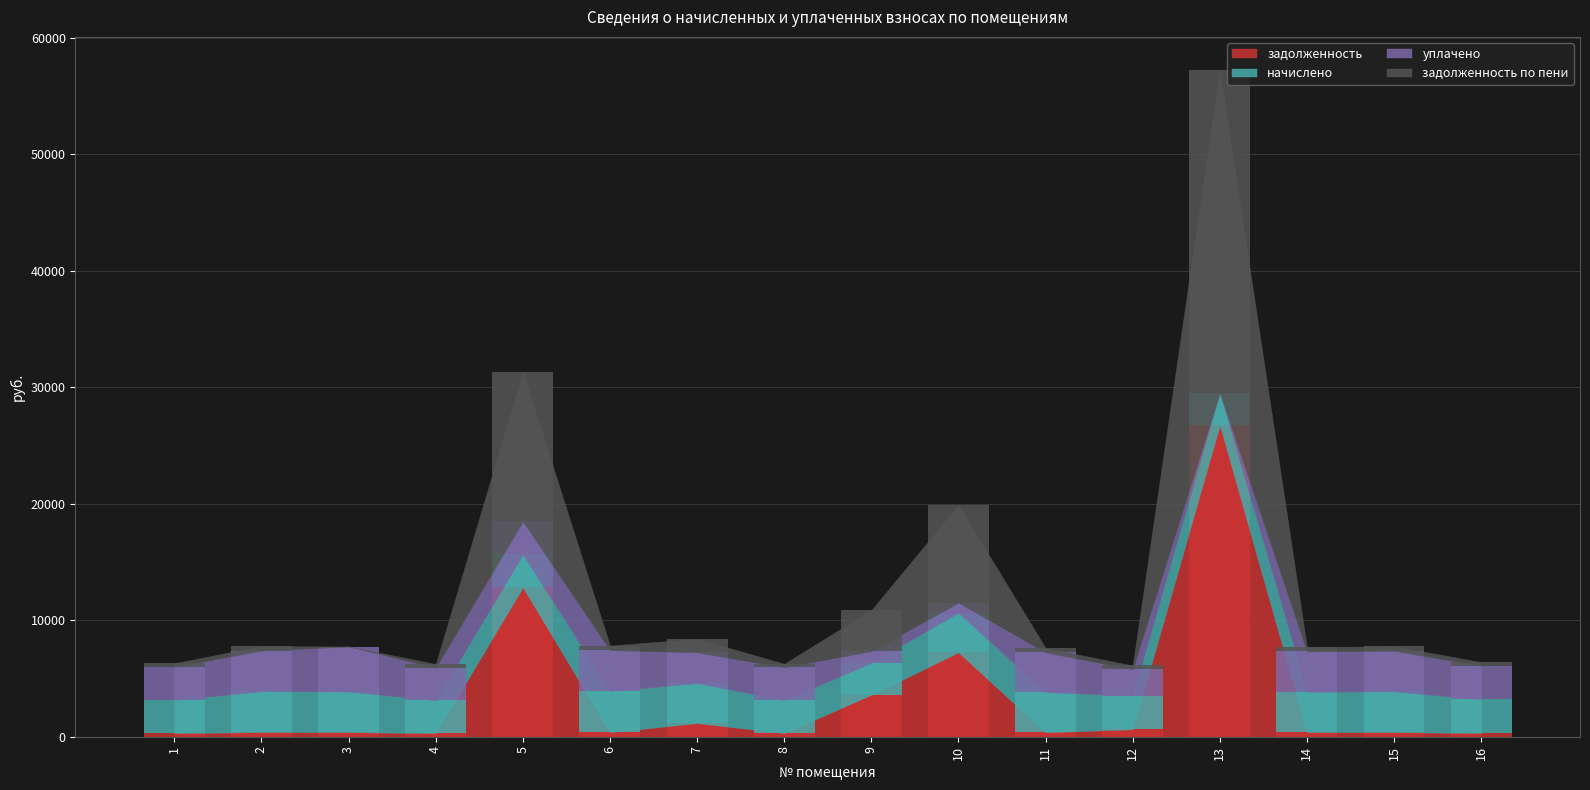

What is the value of the задолженность bar at the 9th from the left?

3599.3